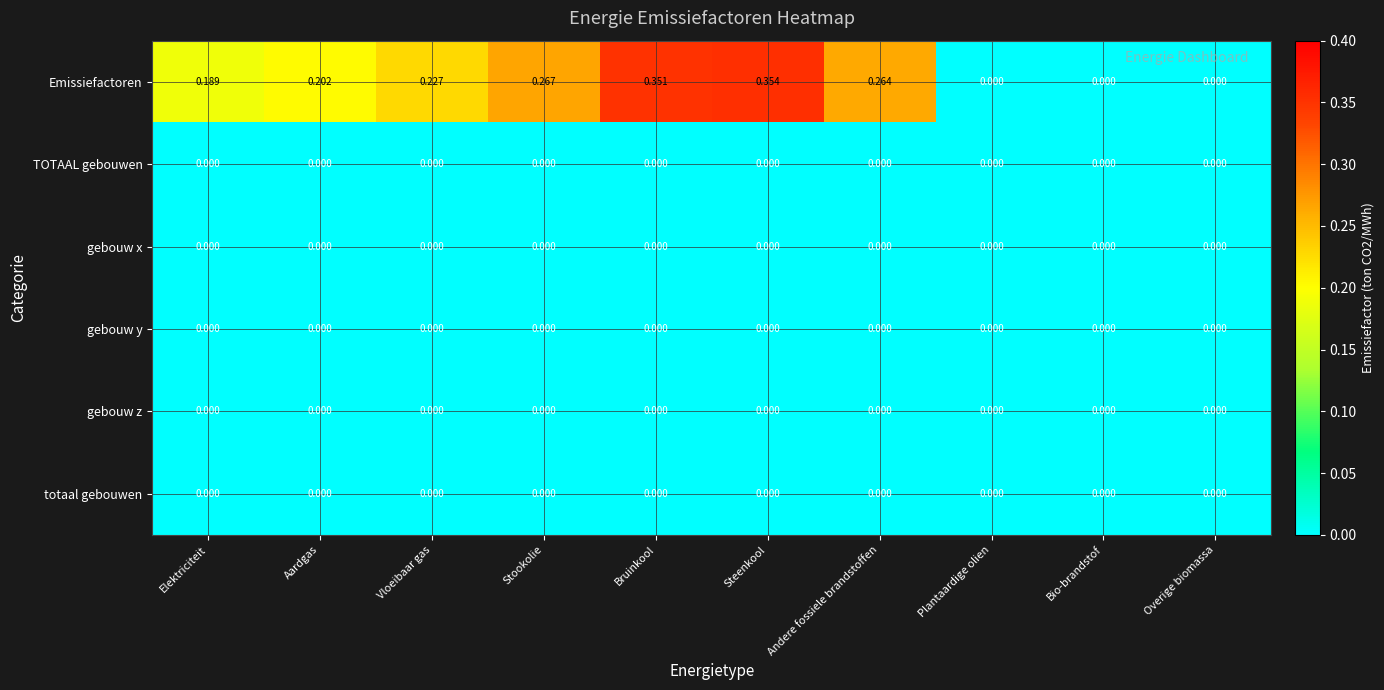

Between Stookolie and Plantaardige olien, which series saw the biggest shift?

Emissiefactoren